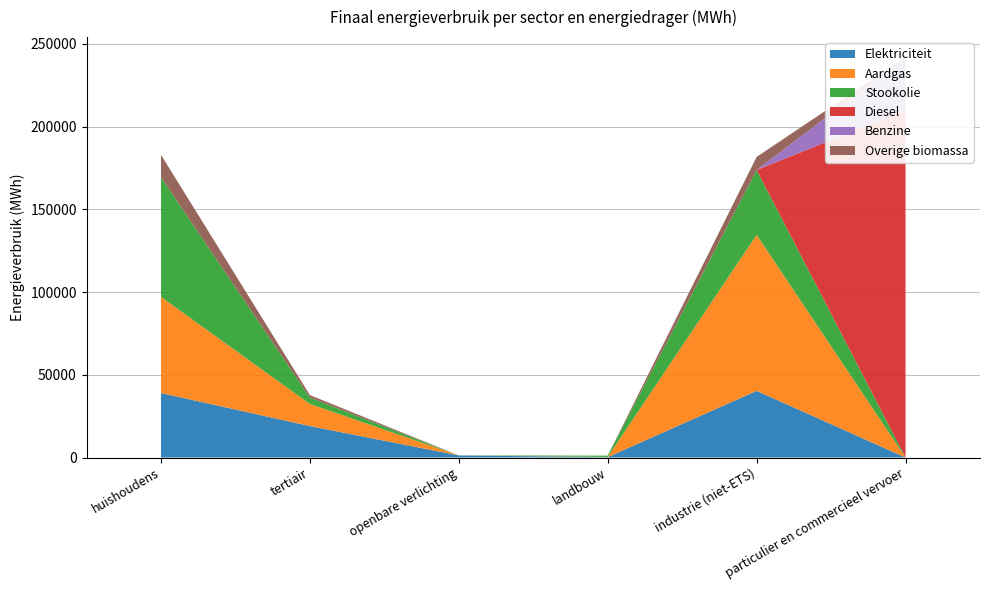

At which category is the sum across all series the highest?

particulier en commercieel vervoer